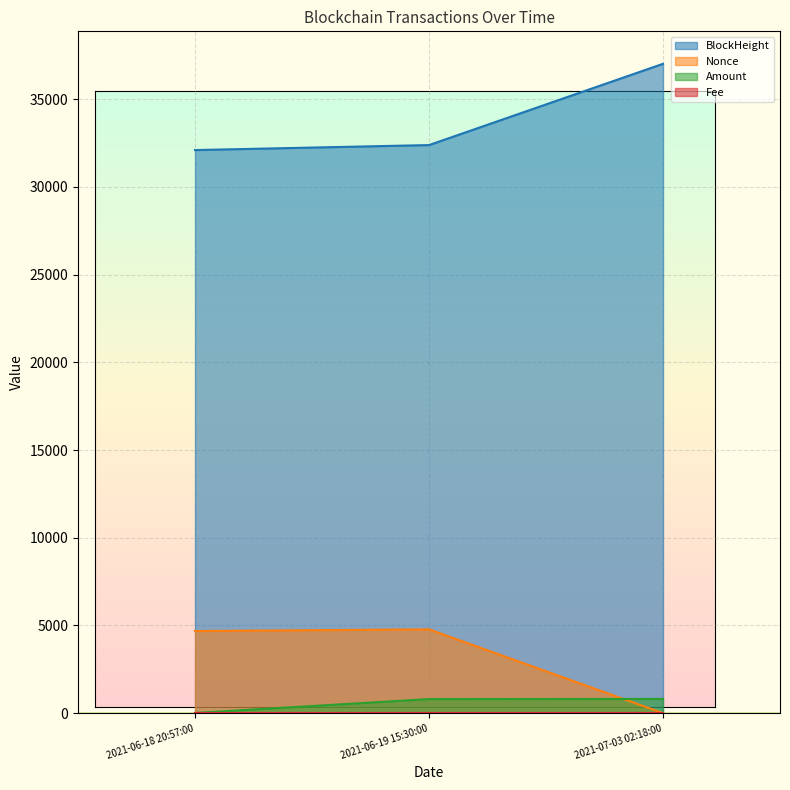

Where is Amount nearest to the value 409?

2021-06-19 15:30:00